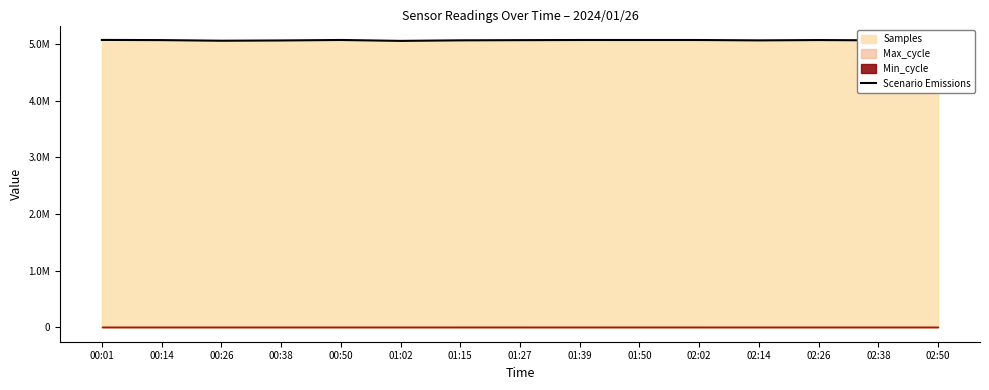

How many interior local peaks (higher than both neighbors) does the data have?

3